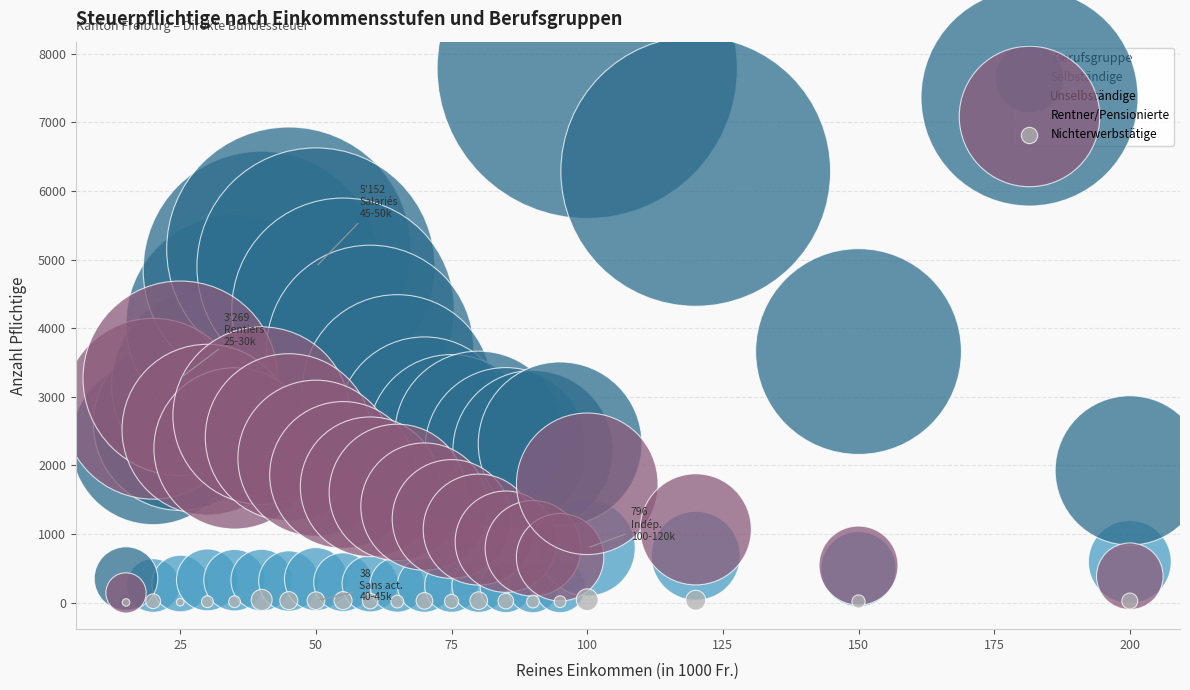

Which series contains the highest Y value?

Unselbständige